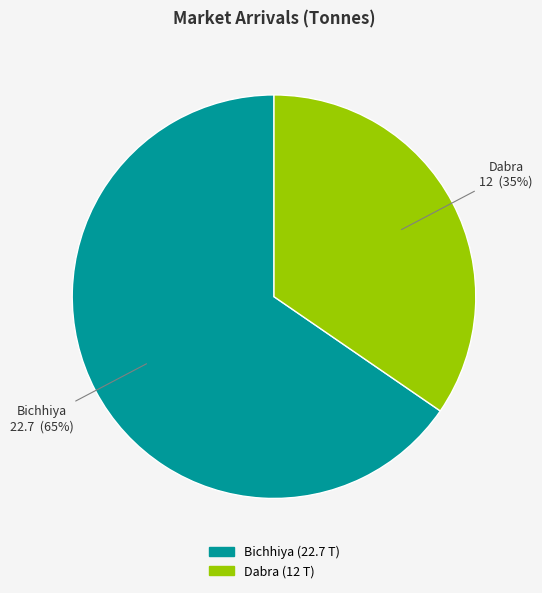

Does any single category account for the majority?

Yes